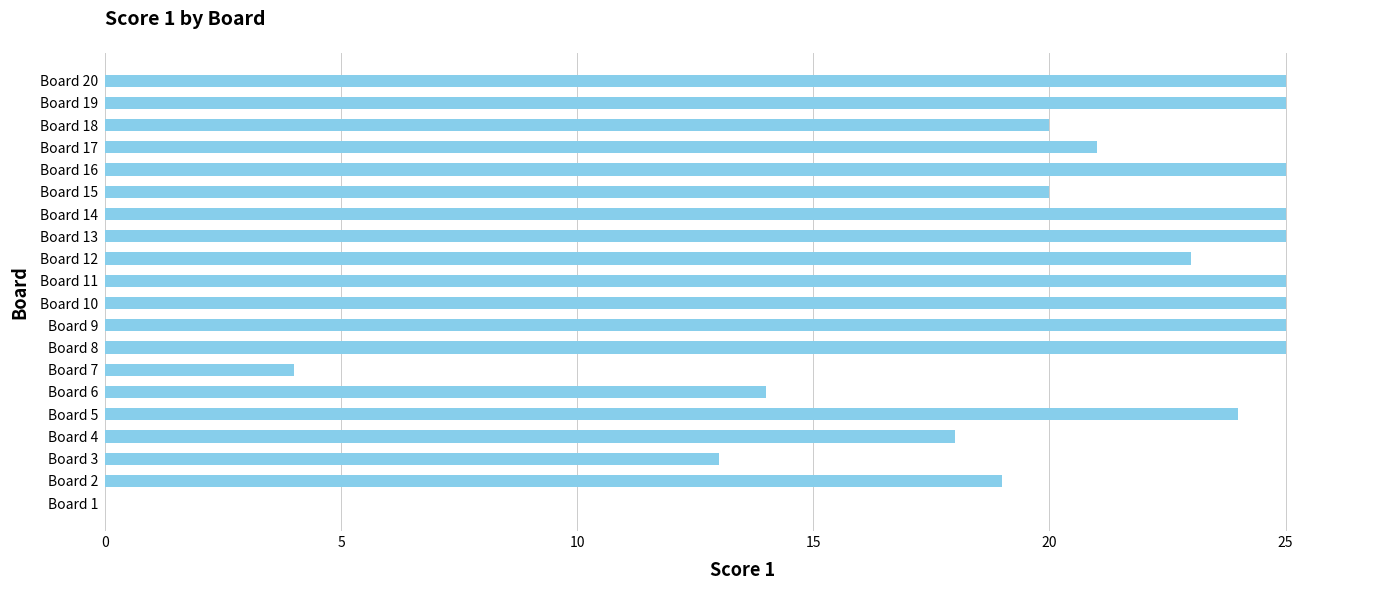

What is the sum of the values at Board 15 and Board 8?

45